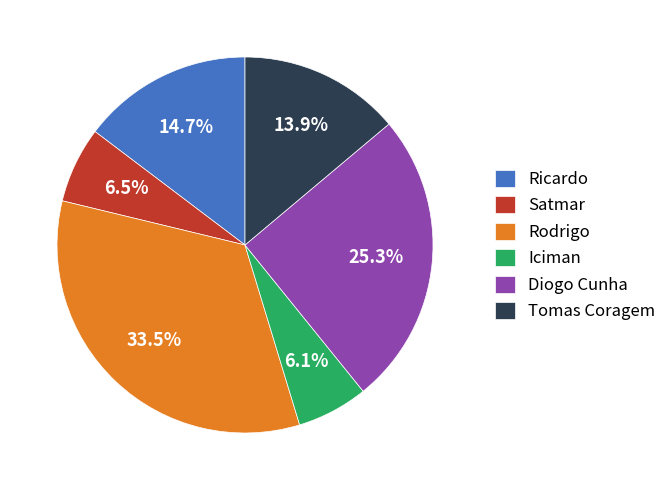

Between Rodrigo and Ricardo, which is larger?

Rodrigo